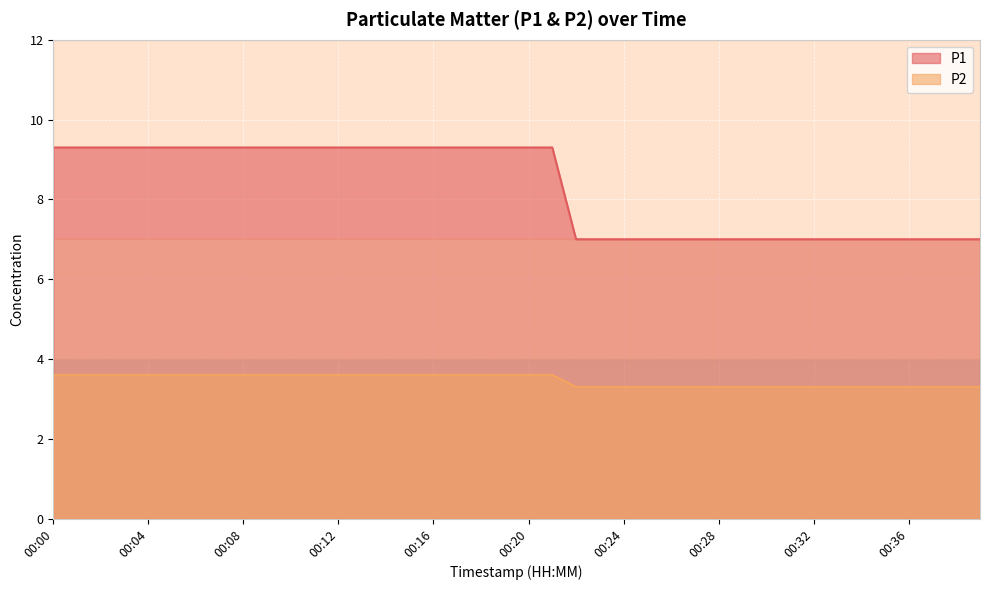

Reading right to left, what are all the values shown in this chart?

P1: 7.0	7.0	7.0	7.0	7.0	7.0	7.0	7.0	7.0	7.0	7.0	7.0	7.0	7.0	7.0	7.0	7.0	7.0	9.3	9.3	9.3	9.3	9.3	9.3	9.3	9.3	9.3	9.3	9.3	9.3	9.3	9.3	9.3	9.3	9.3	9.3	9.3	9.3	9.3	9.3
P2: 3.3	3.3	3.3	3.3	3.3	3.3	3.3	3.3	3.3	3.3	3.3	3.3	3.3	3.3	3.3	3.3	3.3	3.3	3.6	3.6	3.6	3.6	3.6	3.6	3.6	3.6	3.6	3.6	3.6	3.6	3.6	3.6	3.6	3.6	3.6	3.6	3.6	3.6	3.6	3.6